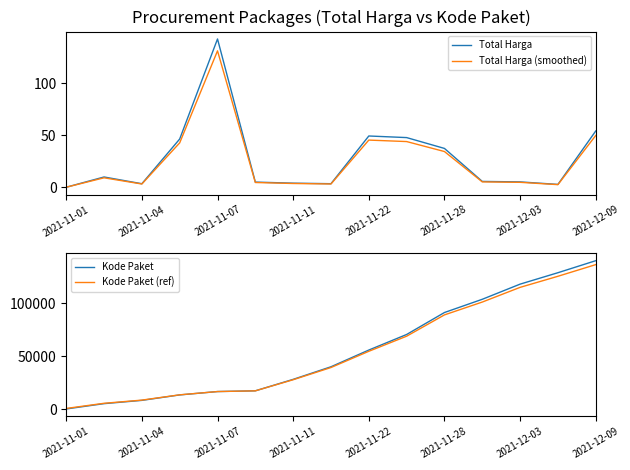

The Total Harga series shows 3.4 at 2021-11-04. True or false?

True